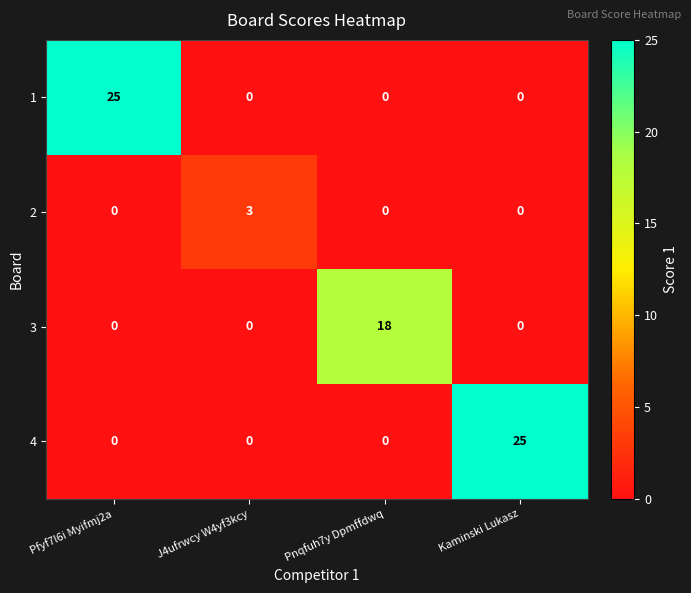

What is the sum of all 2 values?

3